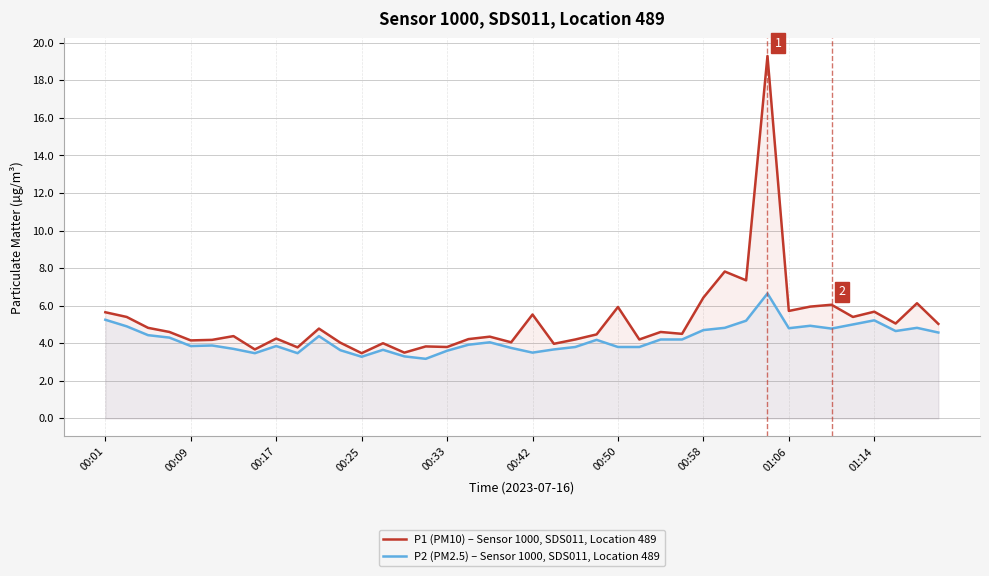

At which category is the sum across all series the highest?

31